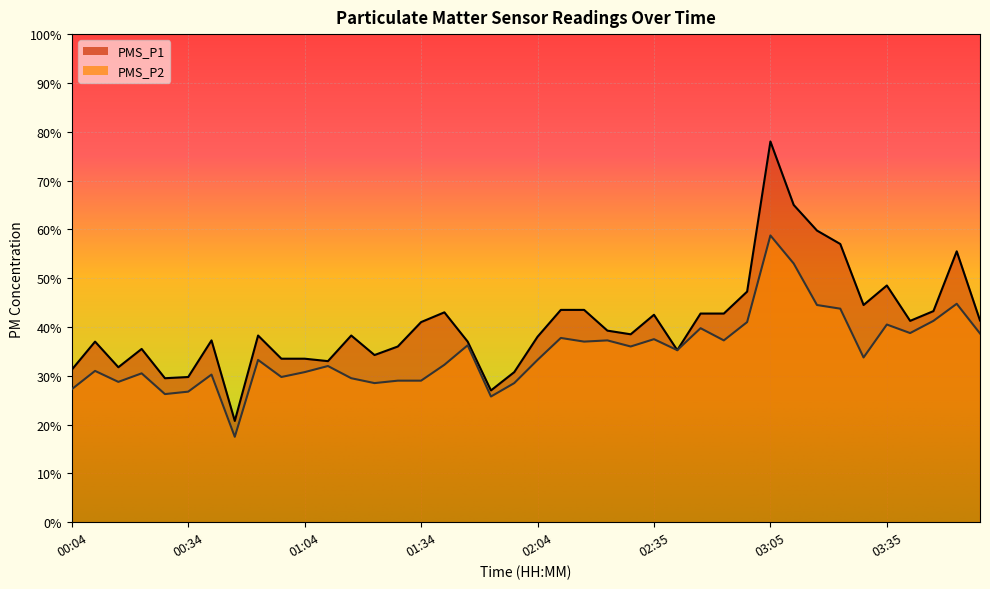

True or false: PMS_P2 and PMS_P1 cross at least once.

False